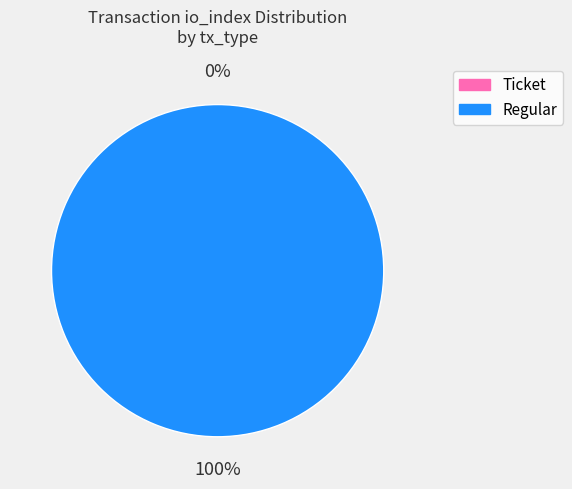

Count the number of slices in the pie.

2